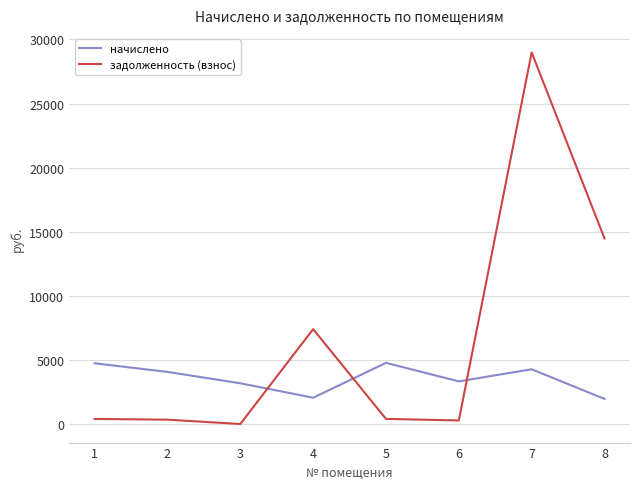

Which category has the lowest value in the задолженность (взнос) series?

3